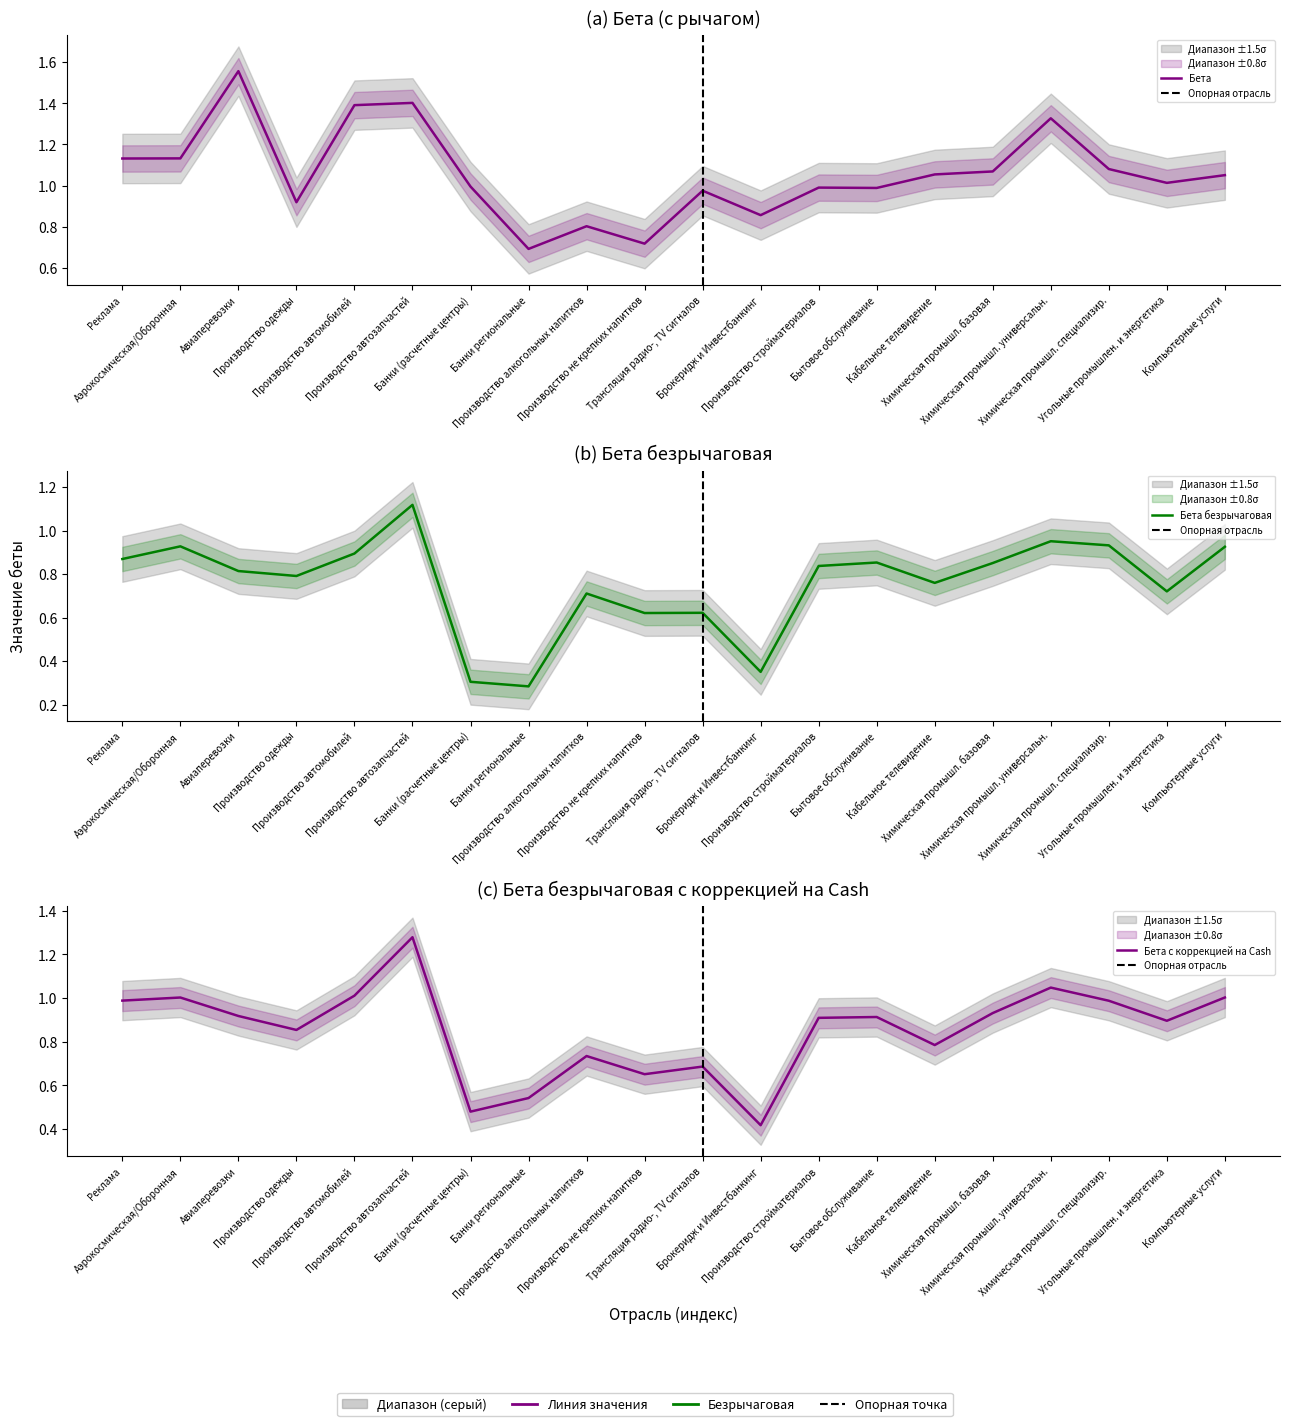

True or false: Бета безрычаговая and Бета безрычаговая с коррекцией на Cash cross at least once.

False